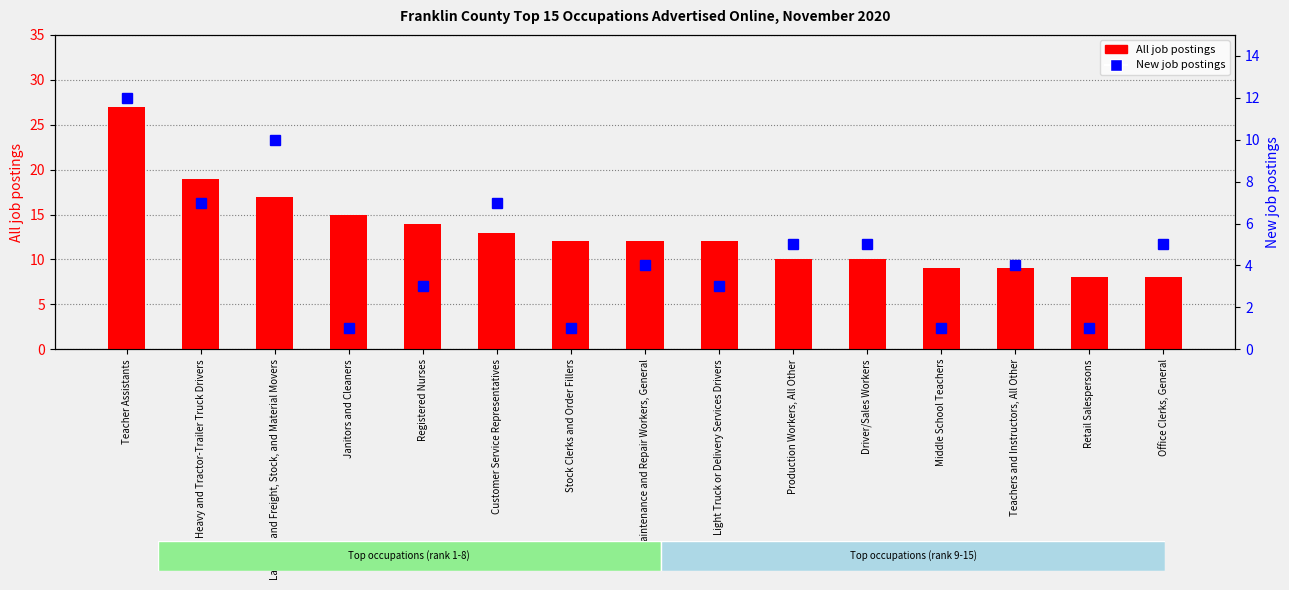

What is the sum of all All job postings values?

195